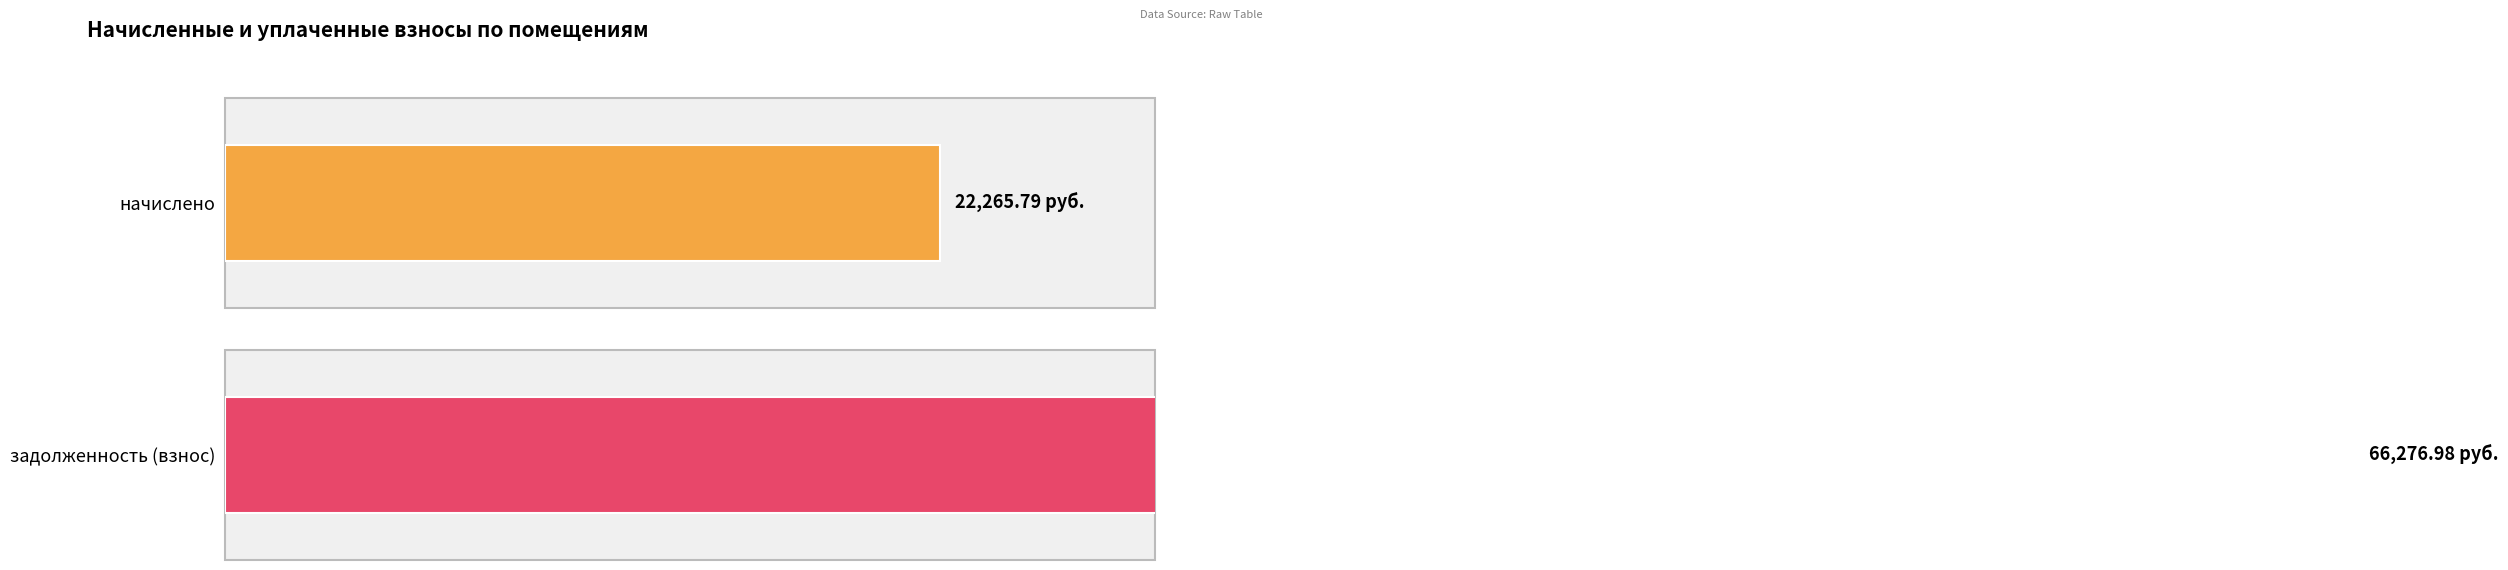

What is the difference between the maximum and second lowest values in the задолженность (взнос) series?

66277.0